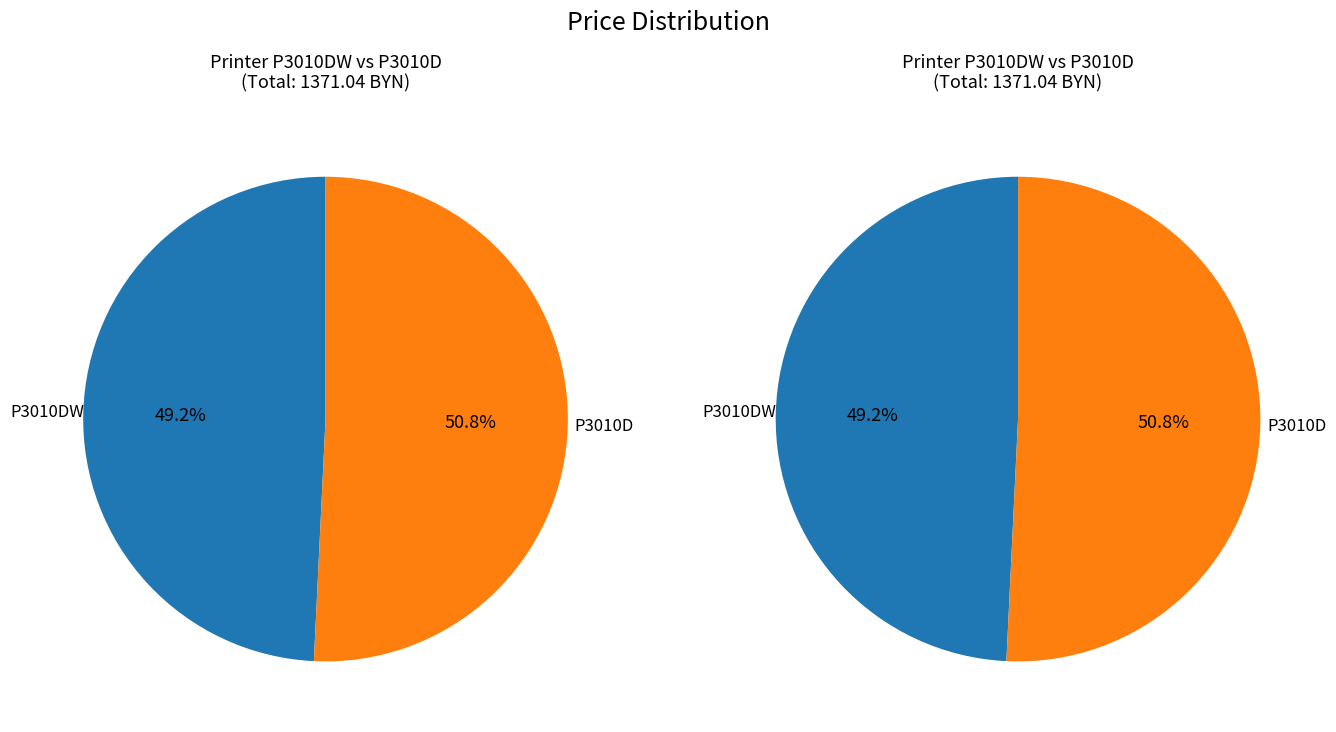

True or false: P3010D accounts for 51% of the total.

True